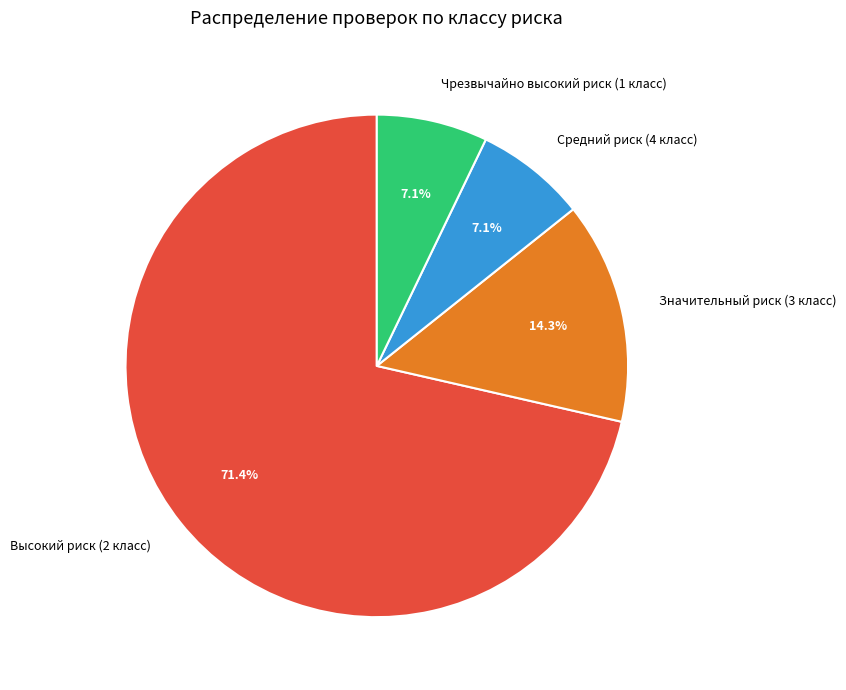

How many slices are in this pie chart?

4